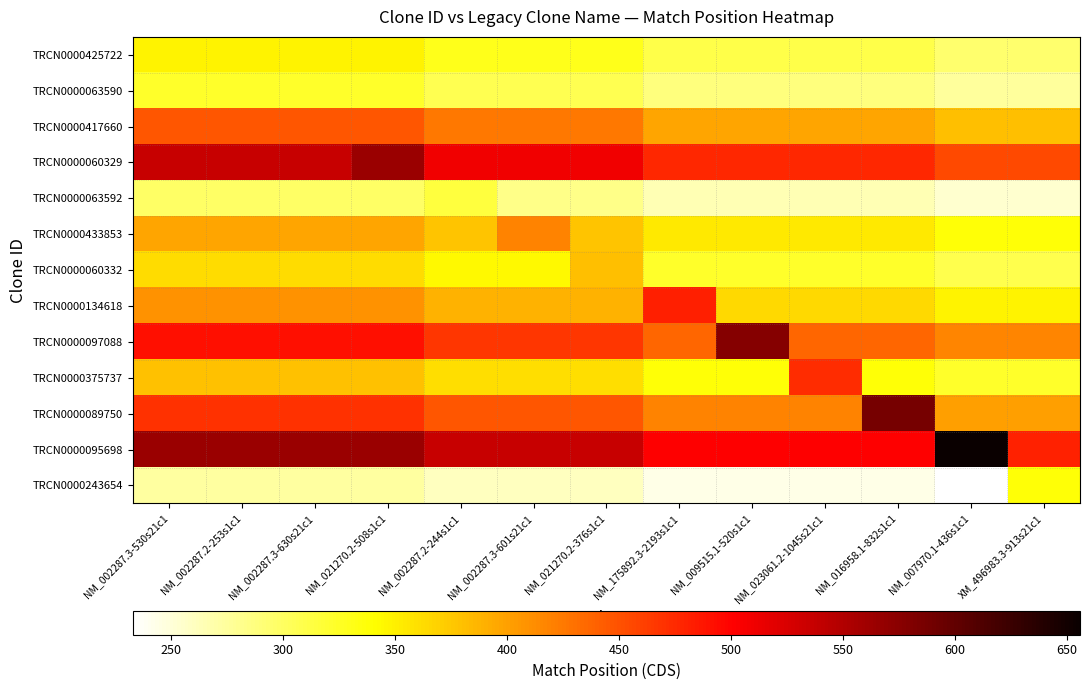

At which category is the sum across all series the highest?

NM_021270.2-508s1c1